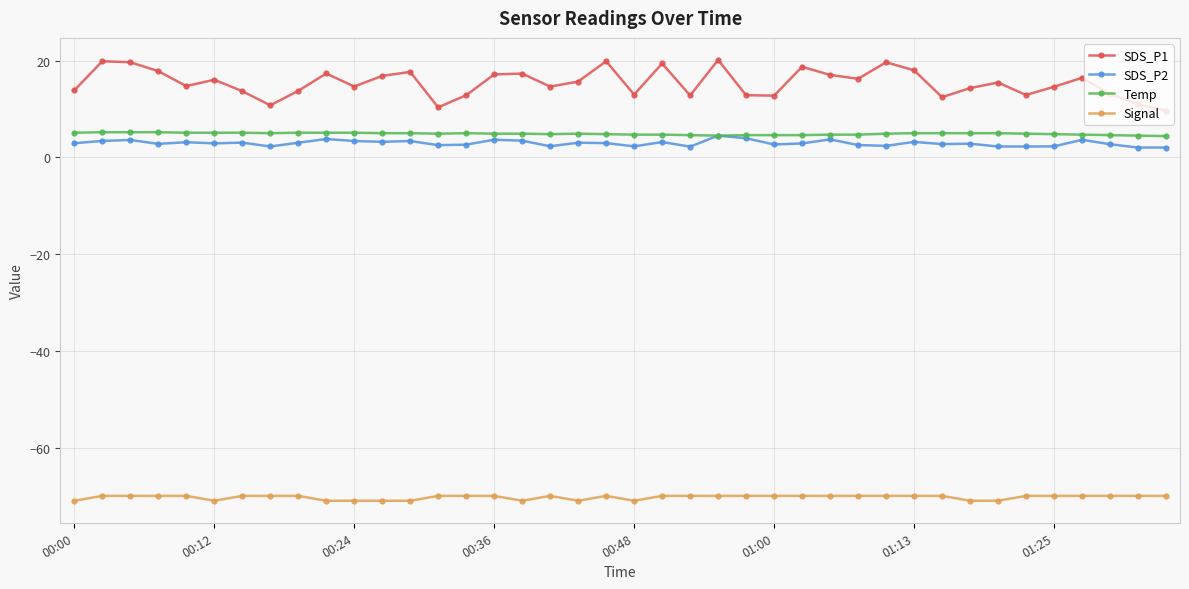

True or false: Signal has more than 0 interior local peaks.

True